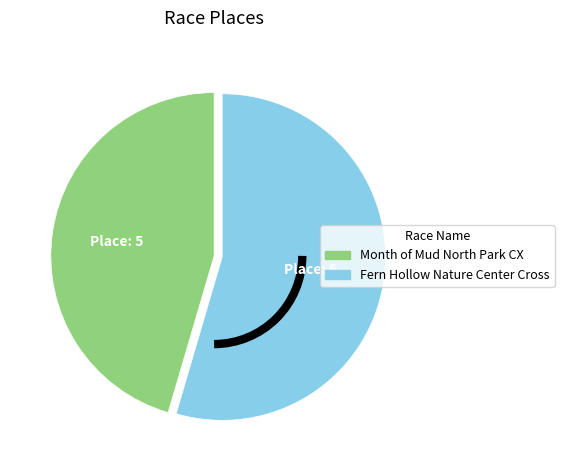

Which slice is the largest?

Fern Hollow Nature Center Cross